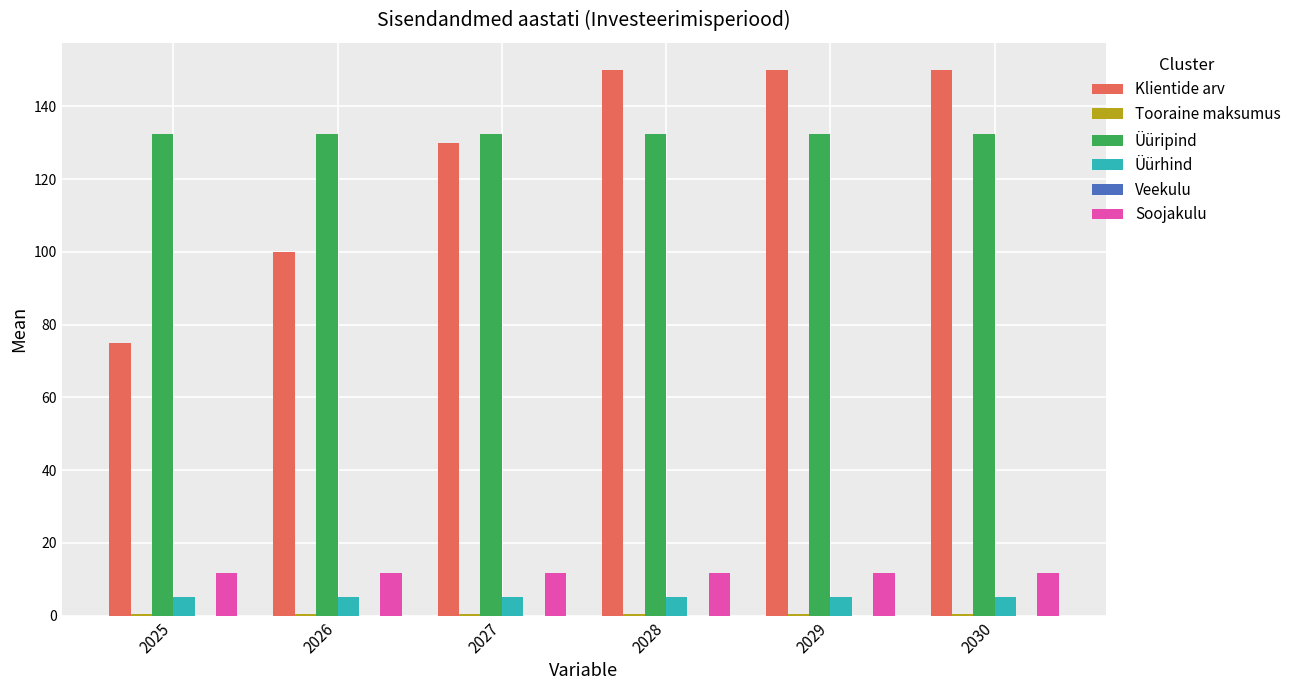

Is the value of Klientide arv at 2029 greater than the value of Soojakulu at 2025?

Yes